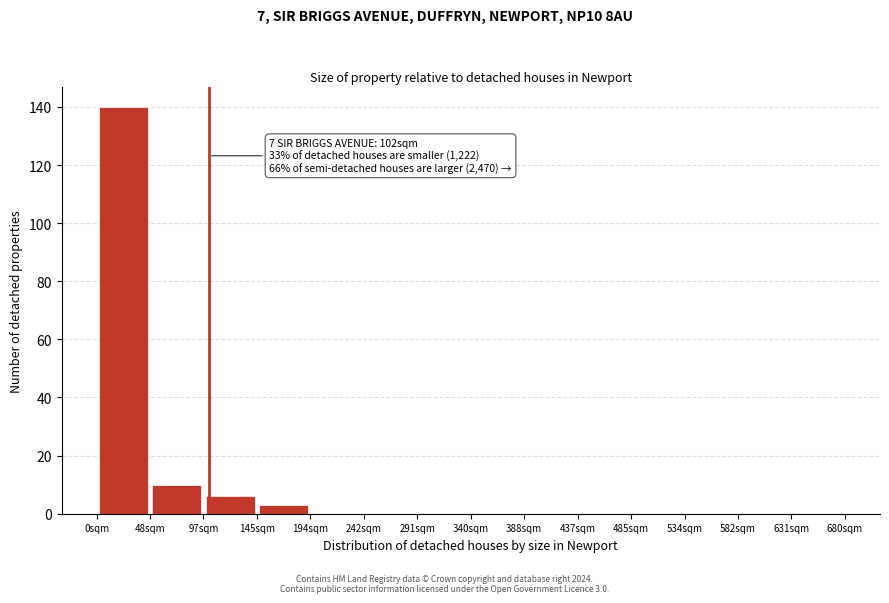

Over which range of the x-axis is the bar tallest?

0 to 50